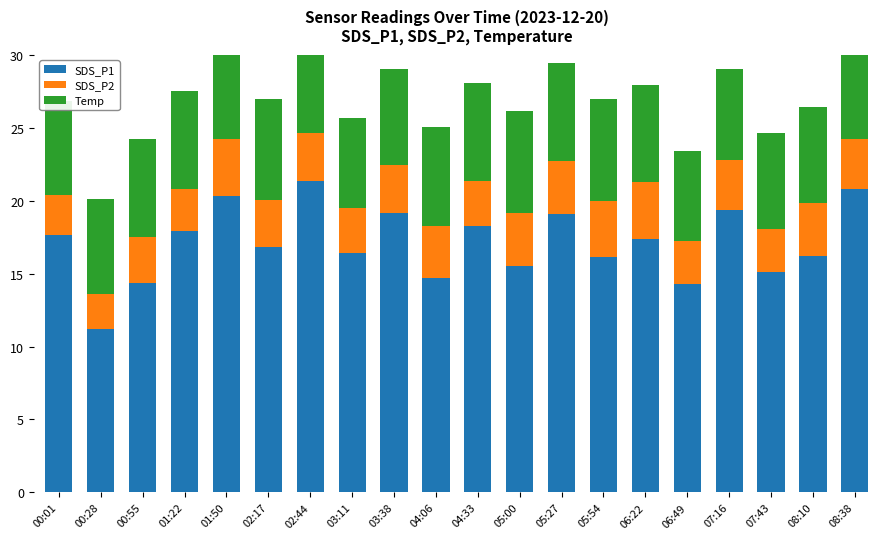

At how many categories does at least one series exceed 5?

20